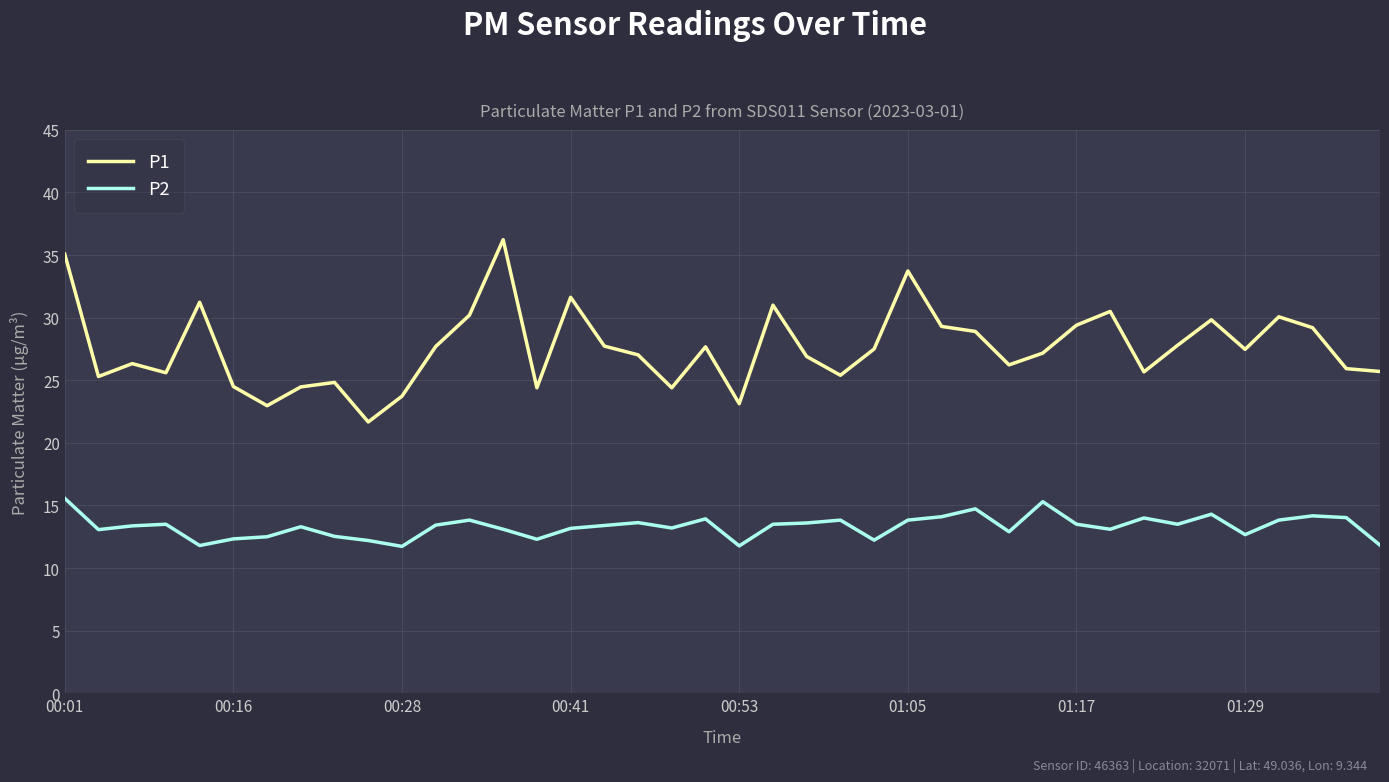

True or false: P2 and P1 intersect in this chart.

False